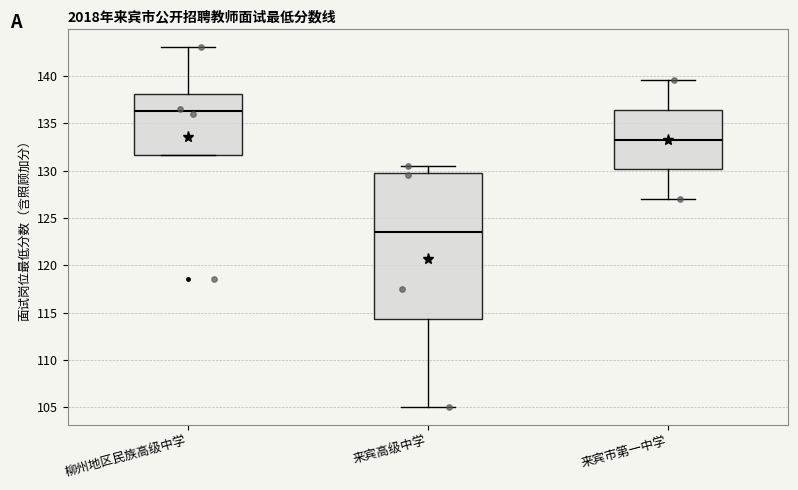

Comparing the boxes themselves (not the whiskers), which one is the tallest?

来宾高级中学